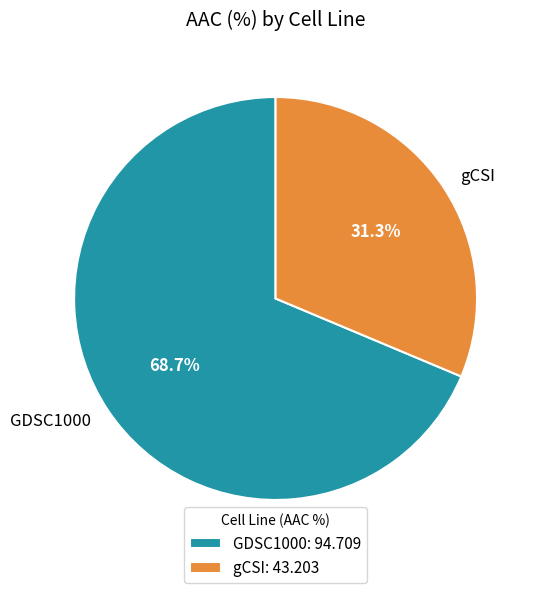

Is it true that gCSI is 46% of the pie?

False